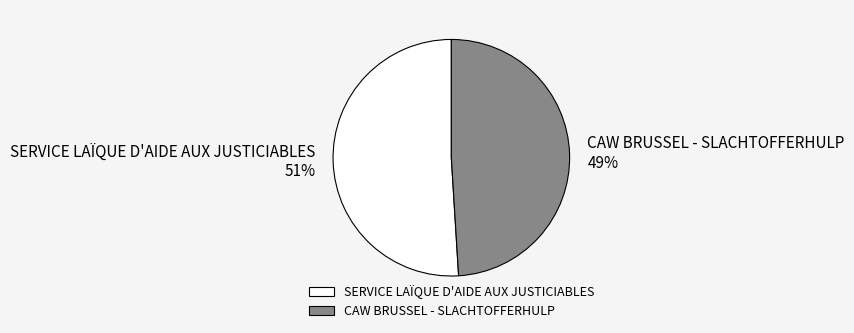

The CAW BRUSSEL - SLACHTOFFERHULP slice represents 49% of the pie. True or false?

True